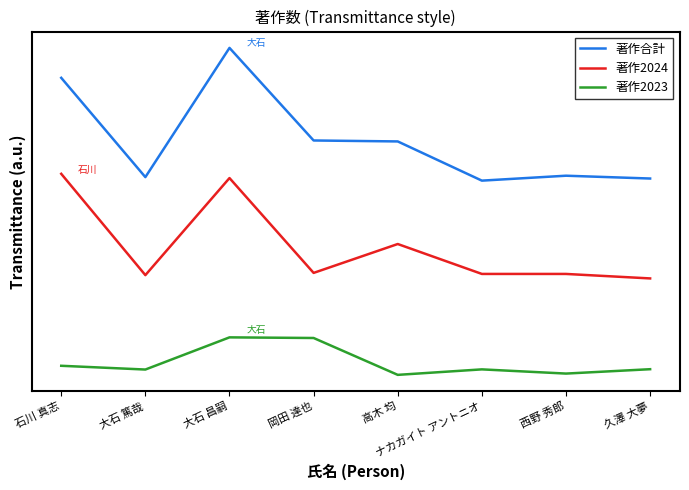

What is the value of the 著作2023 point at the 5th from the left?

-0.2